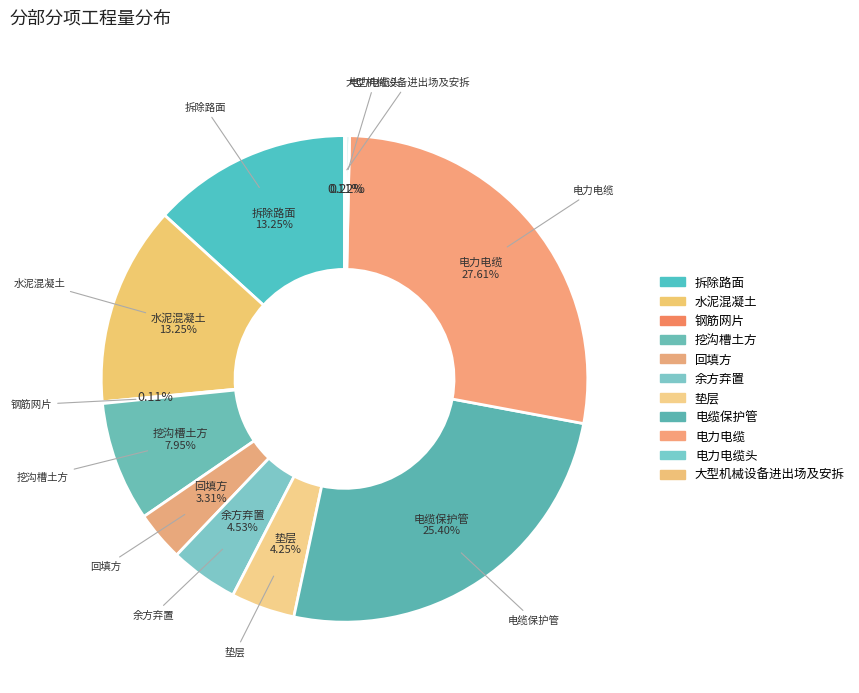

Does 电力电缆 represent more than half of the total?

No